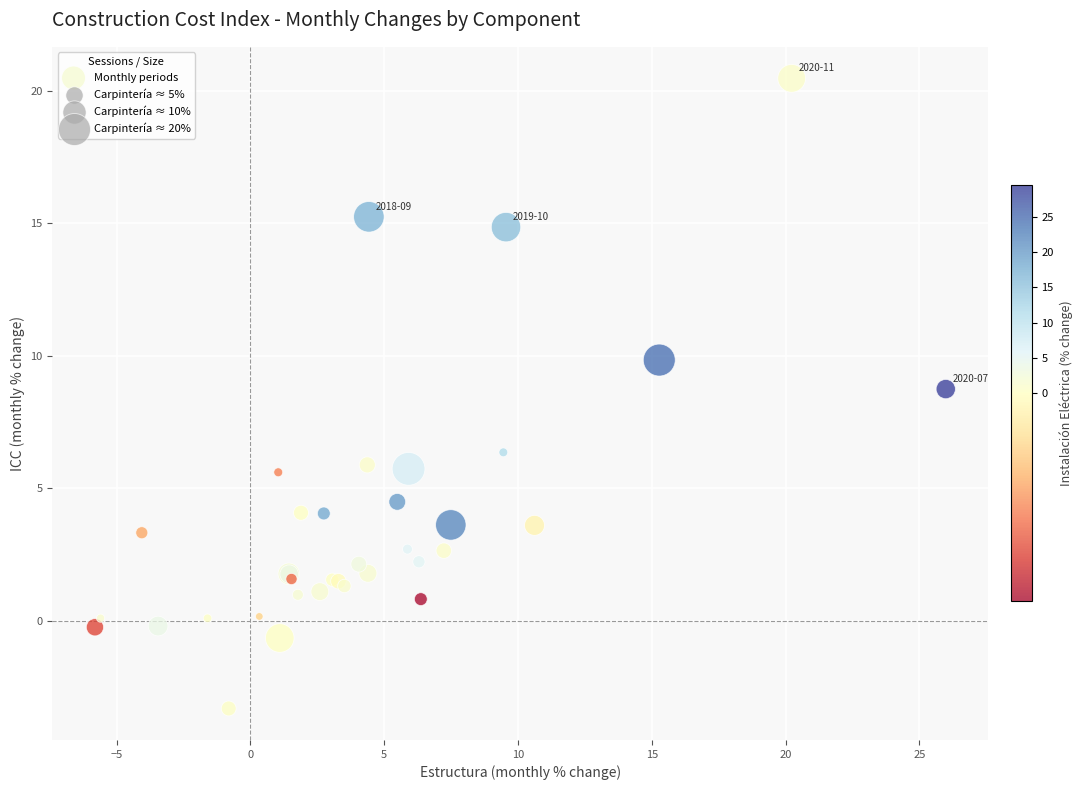

What Y value in the scatter plot is closest to 8?

8.7